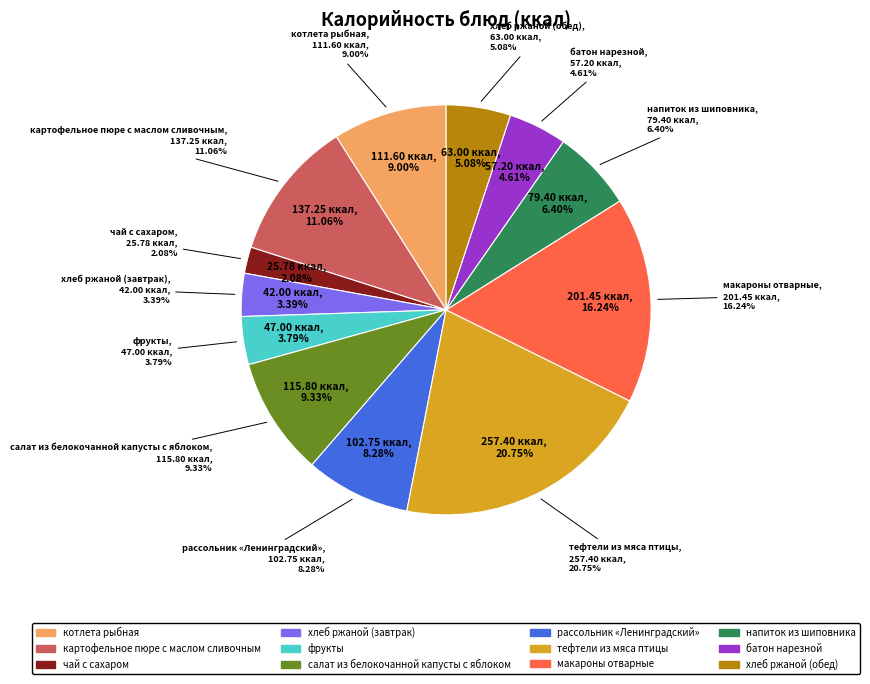

What percentage is the макароны отварные slice, to the nearest percent?

16%